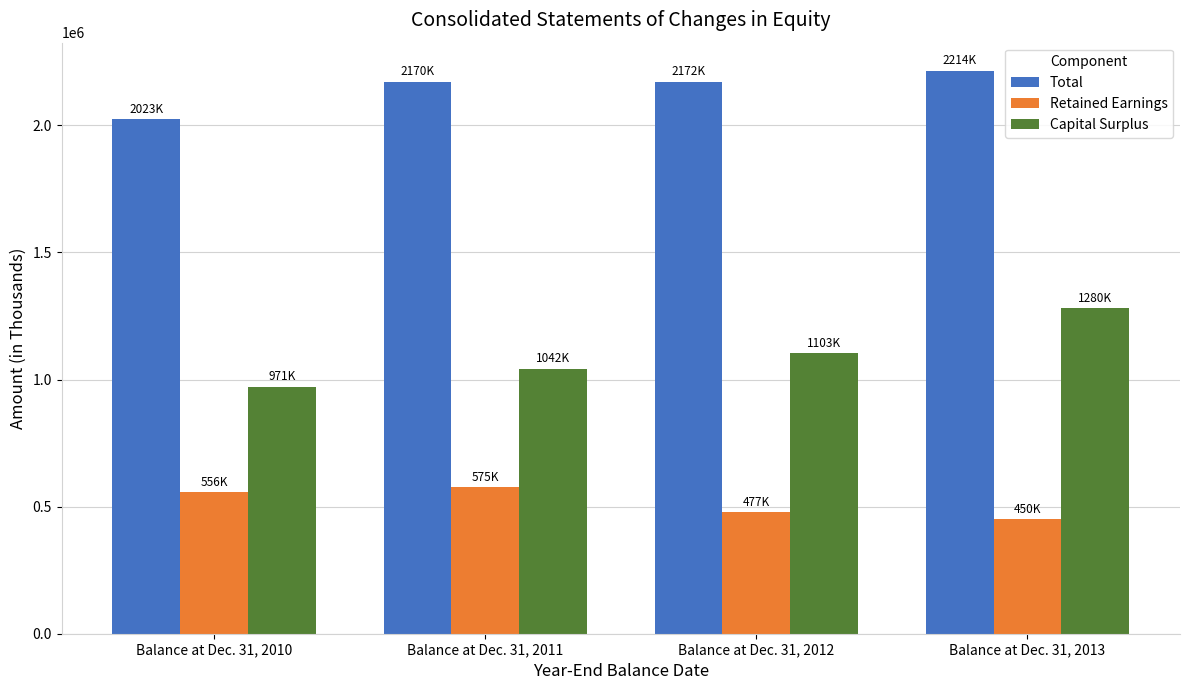

Is the value of Retained Earnings at Balance at Dec. 31, 2013 greater than the value of Capital Surplus at Balance at Dec. 31, 2011?

No